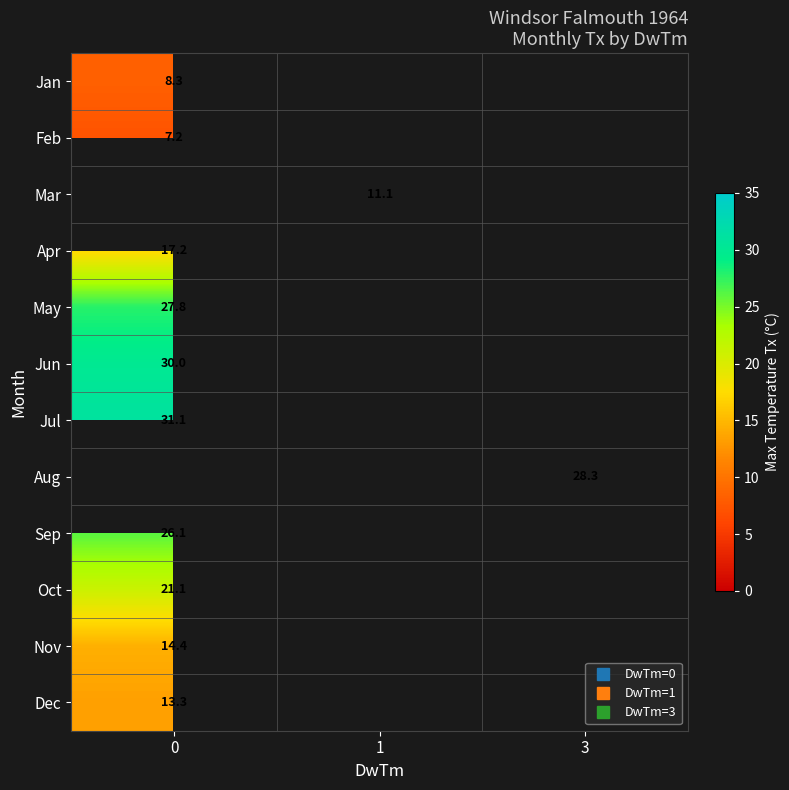

Is it true that row_3 equals 25.5 at 0?

False